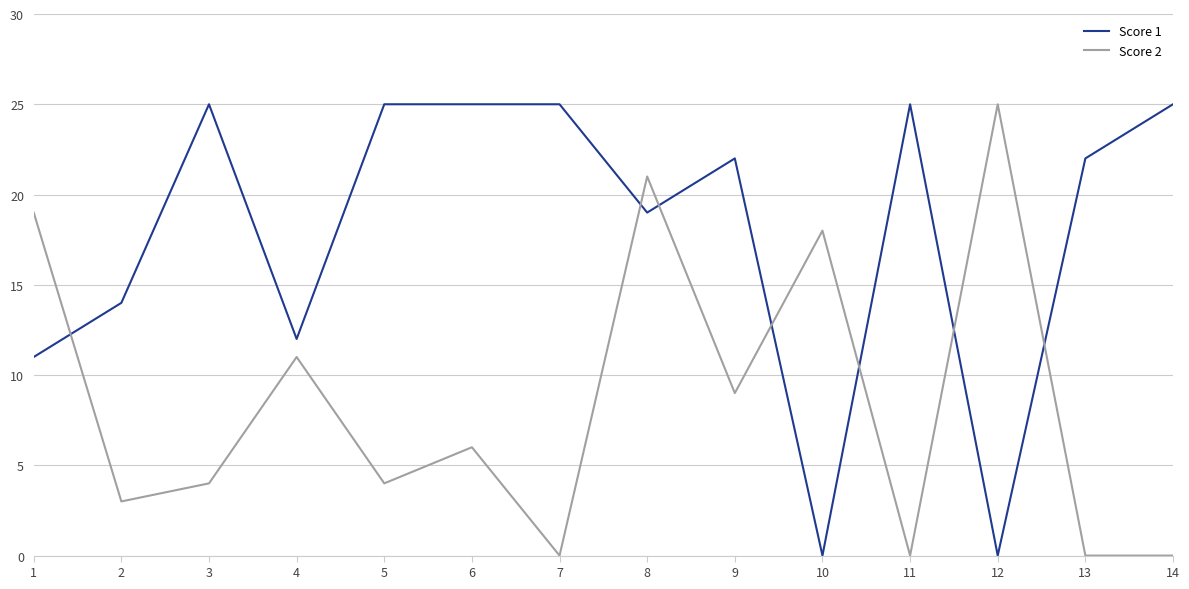

Which series ends up on top after the final intersection of Score 1 and Score 2?

Score 1